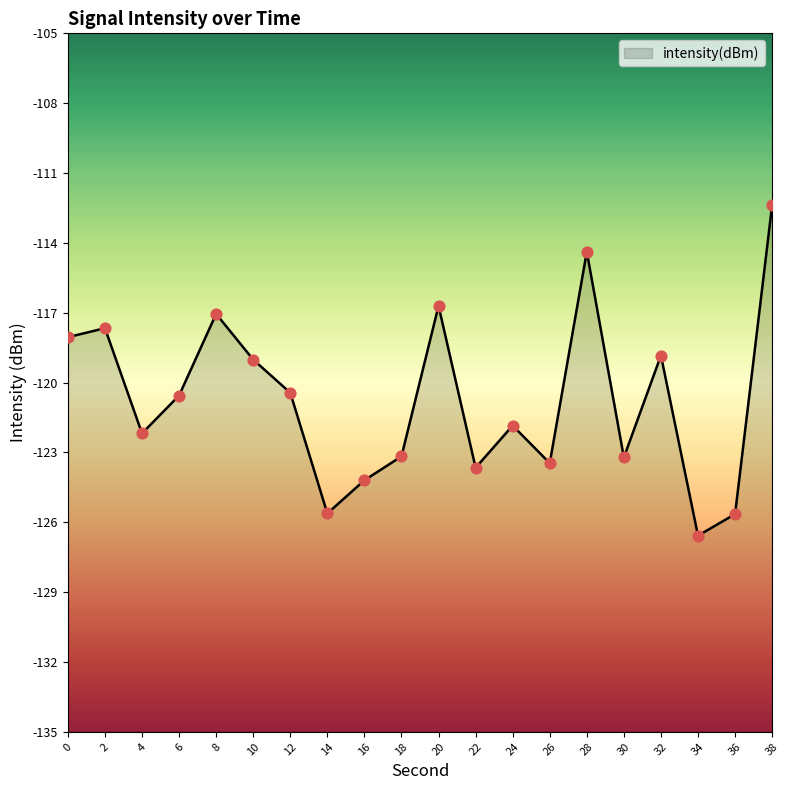

Which has a higher value, 18 or 6?

6